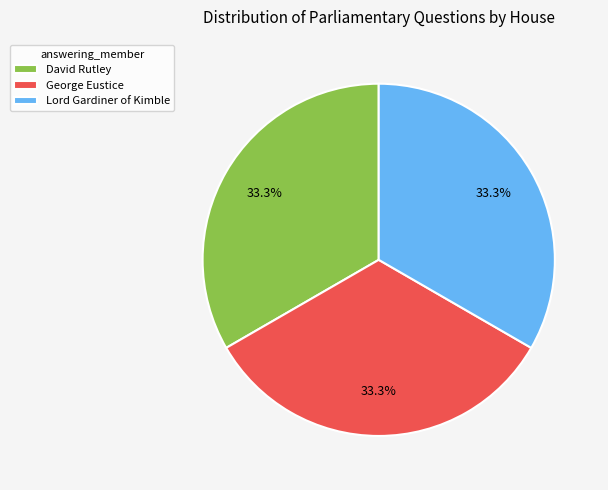

What portion of the pie excludes David Rutley?

66.7%